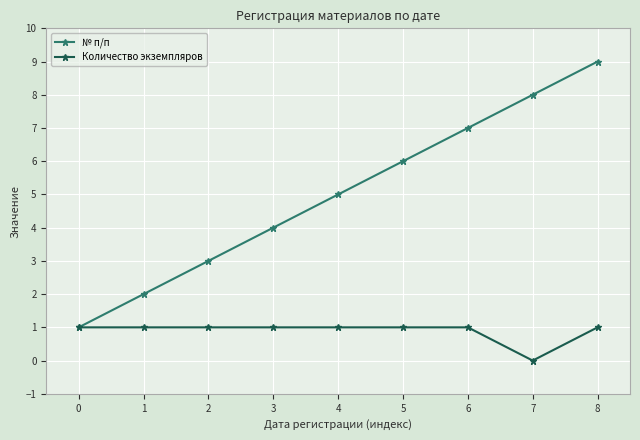

What is the difference between the maximum and minimum values in the Количество экземпляров series?

1